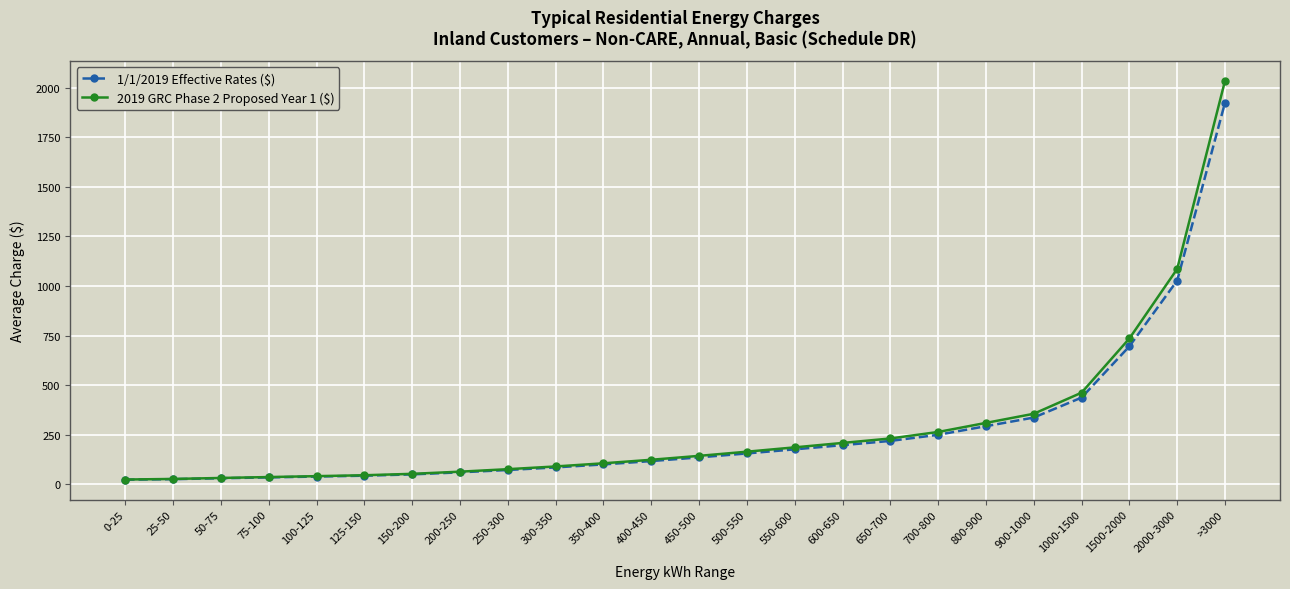

What is the label of the 16th point from the right?

250-300